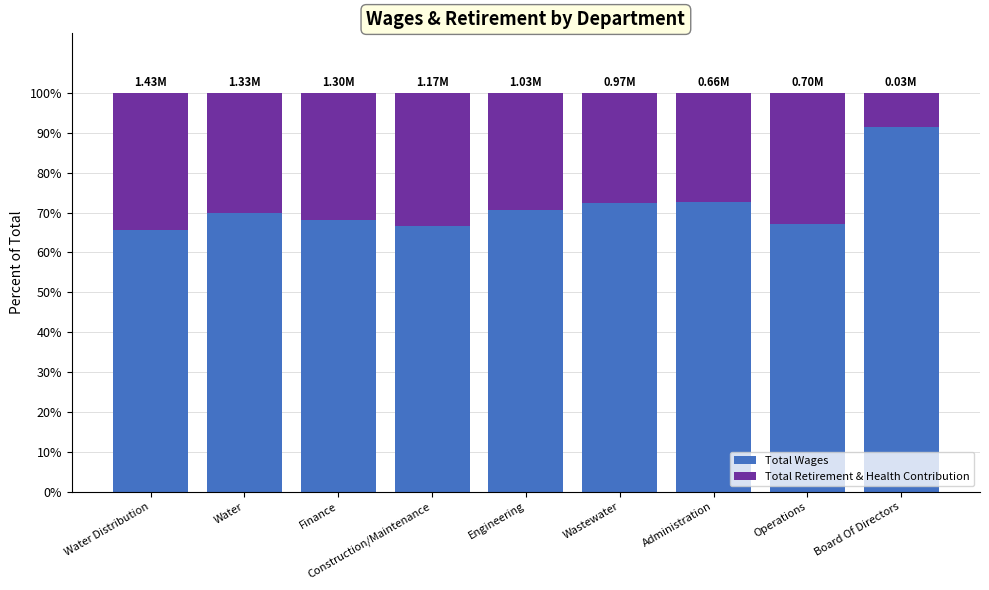

What is the average value of the Total Wages series?

71.7